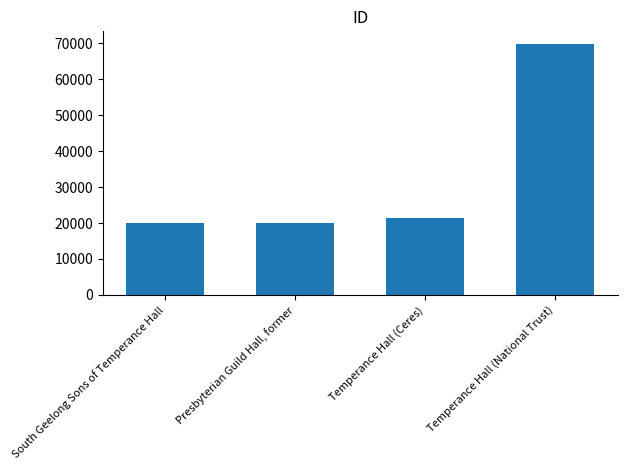

What is the difference between the maximum and minimum values?

49725